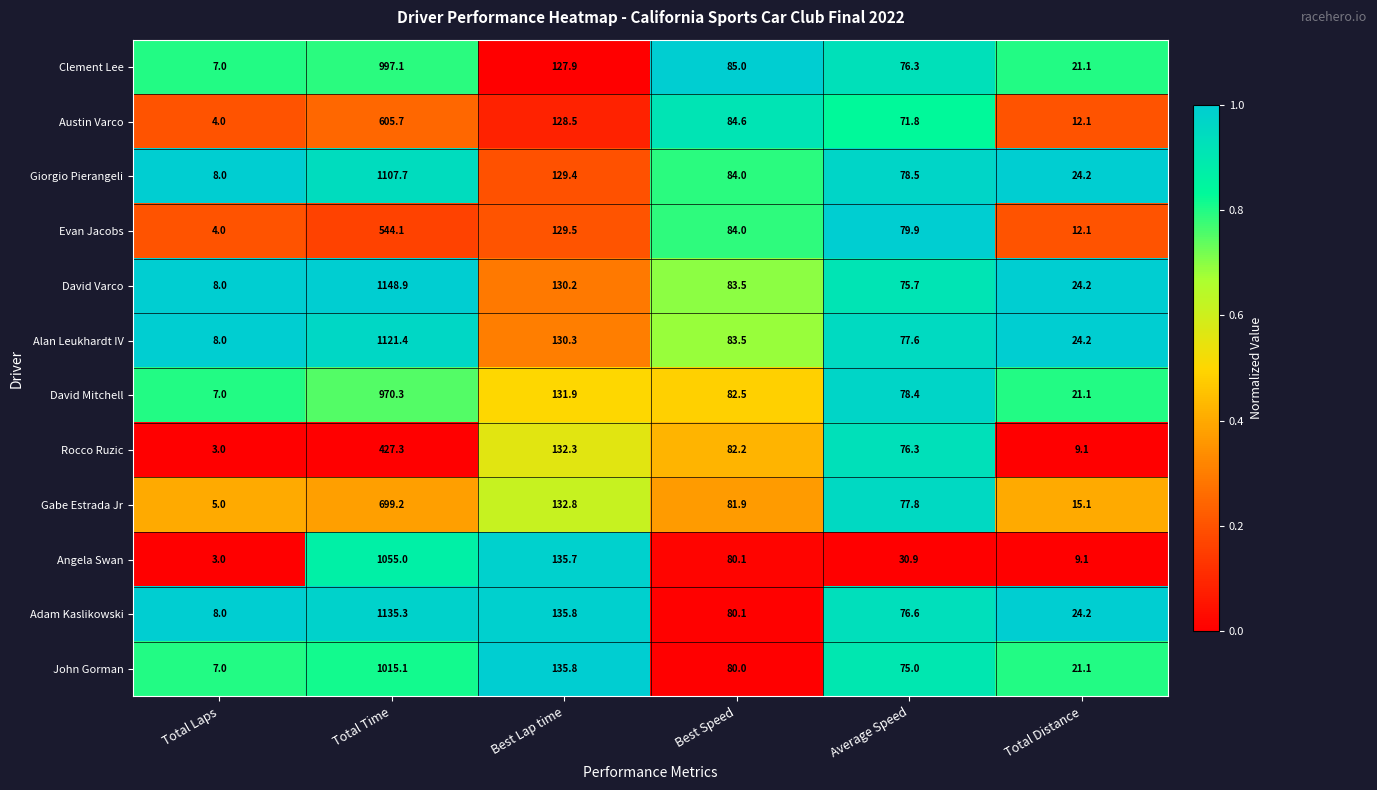

At which category is the sum across all series the highest?

Total Time